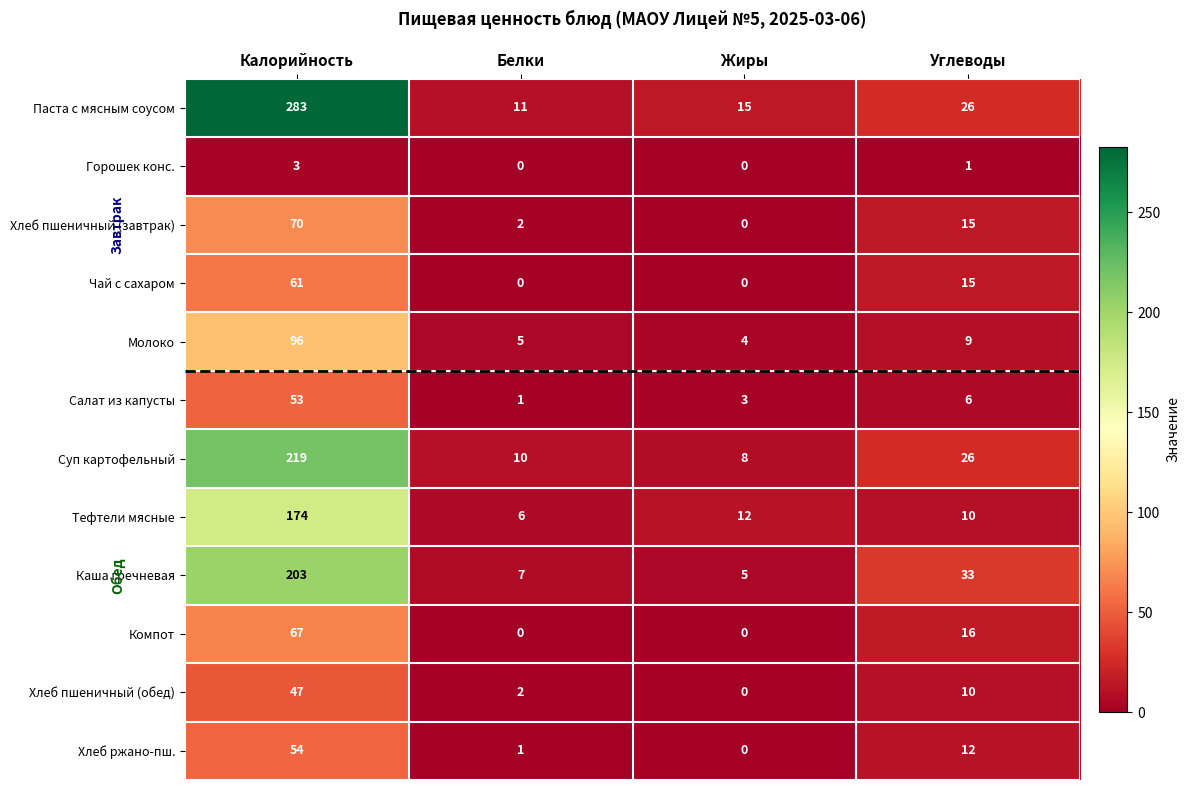

What is the average value of the Чай с сахаром series?

19